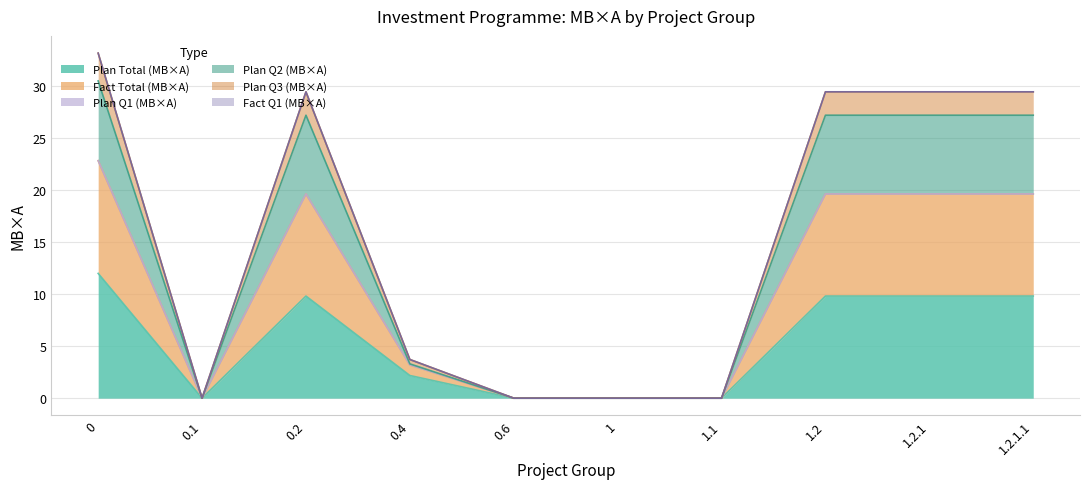

True or false: Fact Total (МВ×А) and Plan Q2 (МВ×А) intersect in this chart.

False